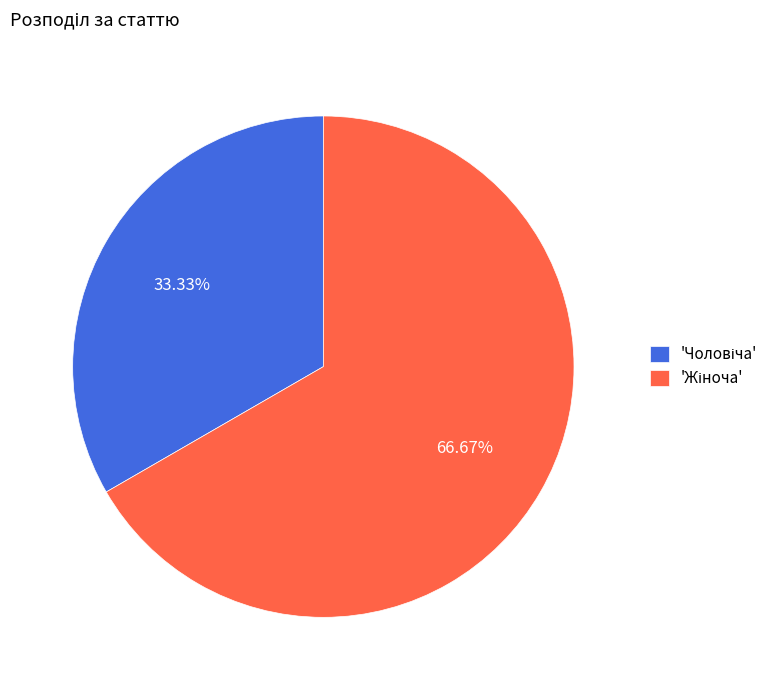

How many slices are in this pie chart?

2